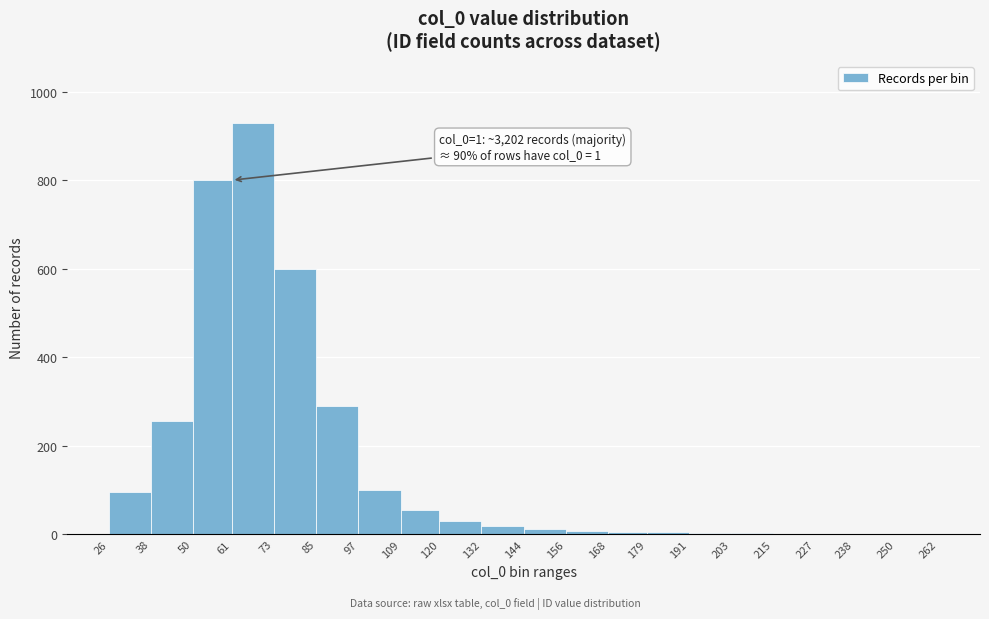

Which range on the x-axis has the tallest bar?

61 to 73